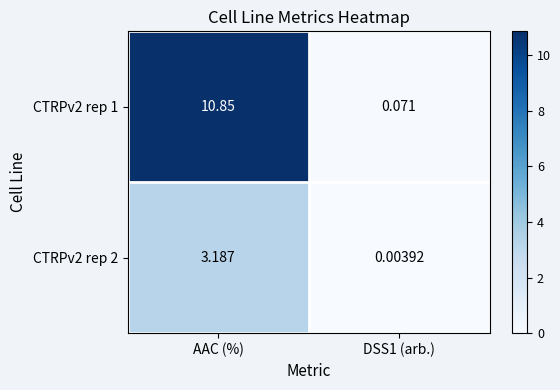

Which category has the highest value across all series?

AAC (%)